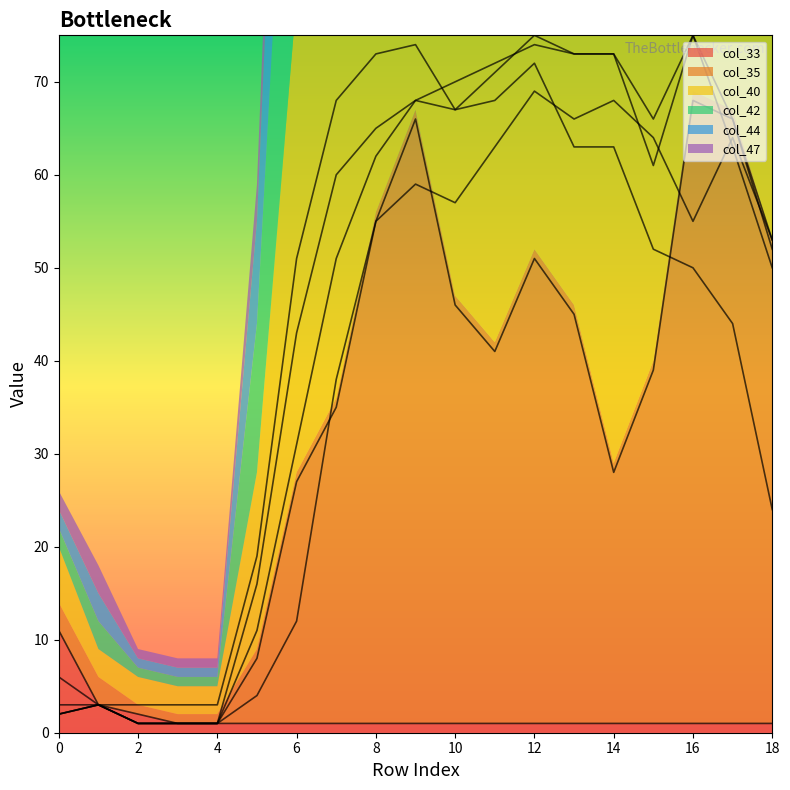

Reading left to right, extract all data points from this chart.

col_33: 11	3	2	1	1	1	1	1	1	1	1	1	1	1	1	1	1	1	1
col_35: 3	3	1	1	1	8	27	35	55	66	46	41	51	45	28	39	68	66	52
col_40: 6	3	3	3	3	19	51	68	73	74	67	68	72	63	63	52	50	44	24
col_42: 2	3	1	1	1	16	43	60	65	68	67	71	75	73	73	61	75	63	50
col_44: 2	3	1	1	1	11	31	51	62	68	70	72	74	73	73	66	75	66	53
col_47: 2	3	1	1	1	4	12	38	55	59	57	63	69	66	68	64	55	64	53